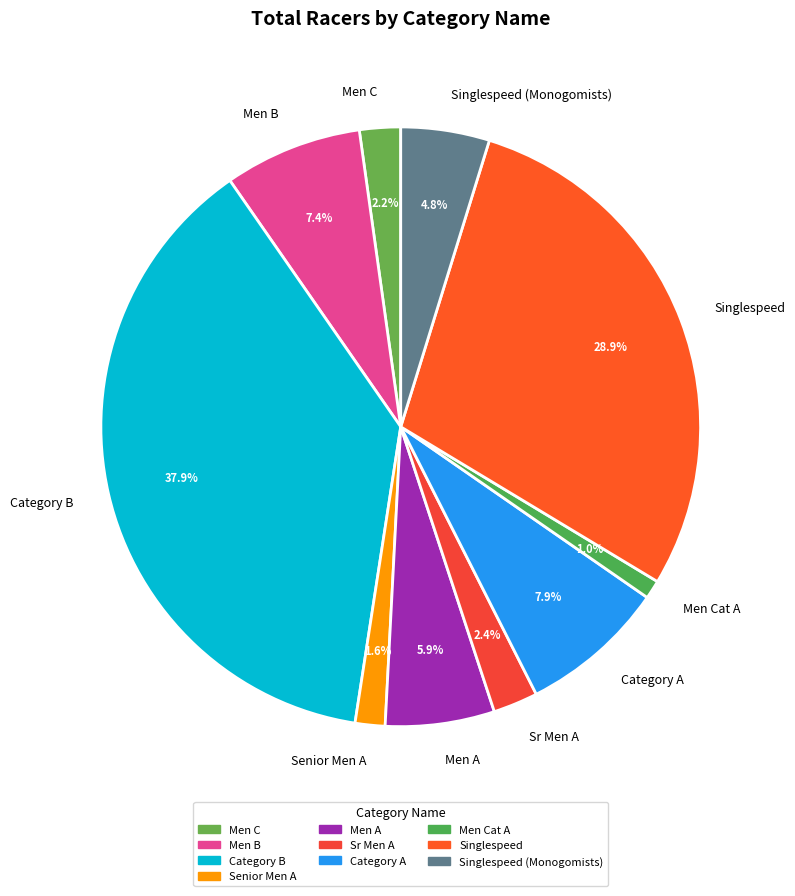

What is the ratio of the value at Senior Men A to the value at Singlespeed?

0.1